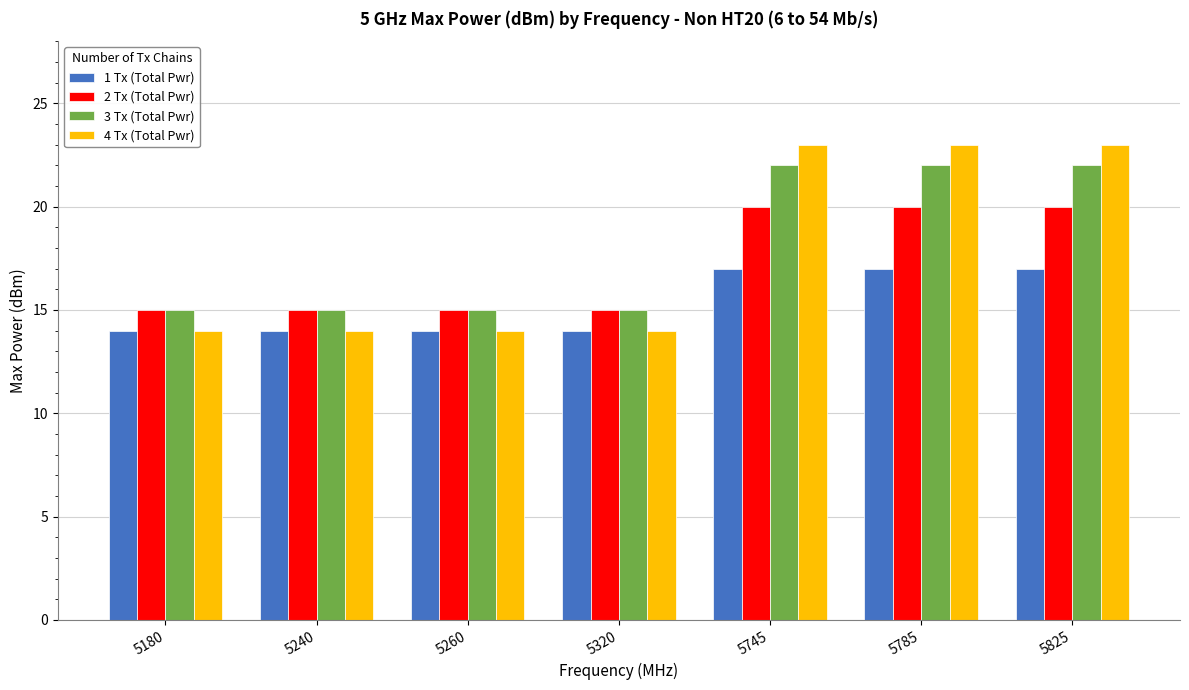

How many categories are shown in the chart?

7